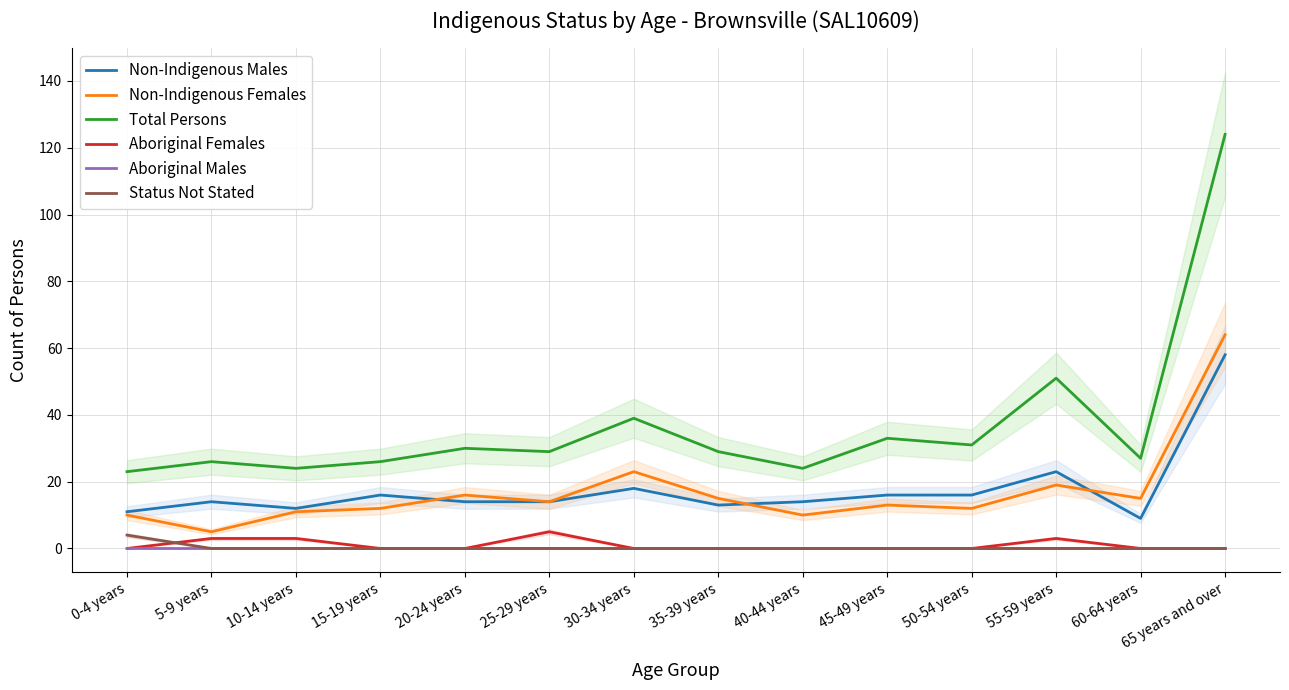

Rank the series at 50-54 years from highest to lowest value.

Total Persons, Non-Indigenous Males, Non-Indigenous Females, Aboriginal Females, Aboriginal Males, Status Not Stated